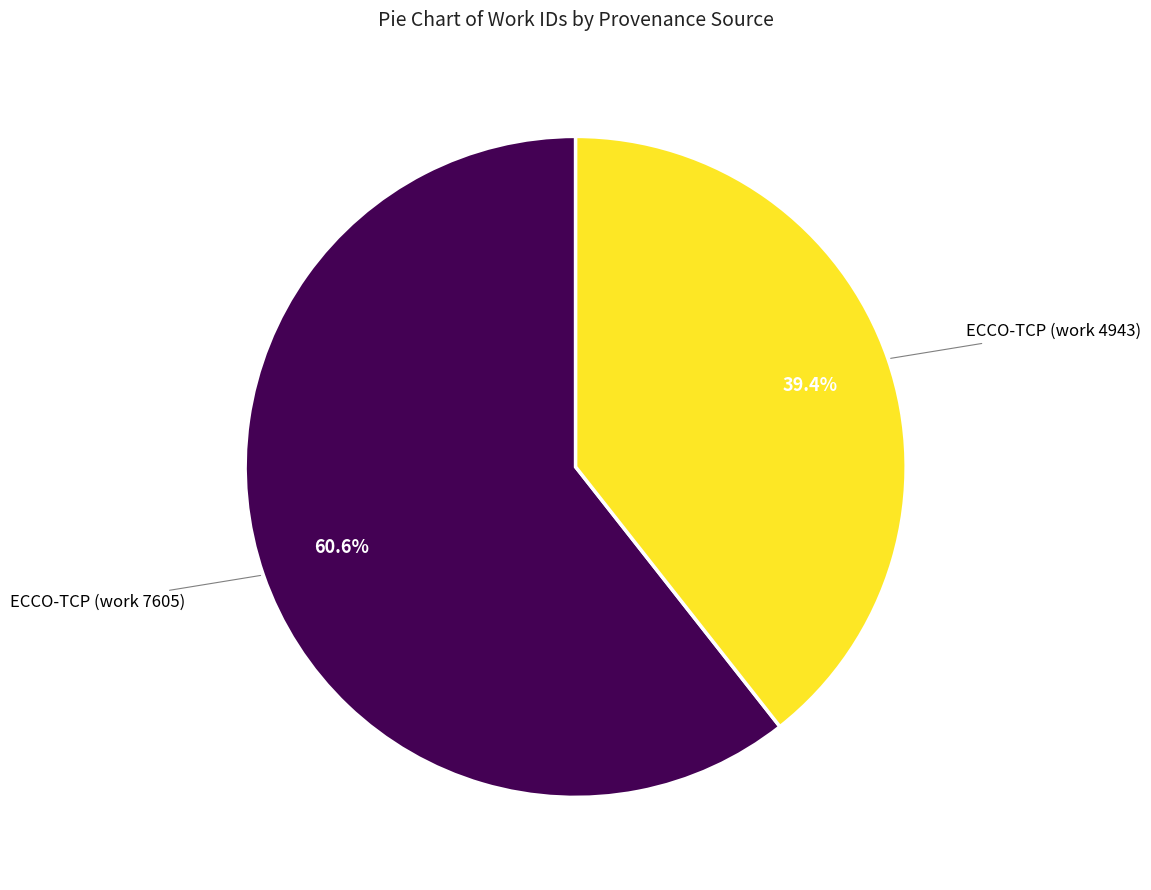

How many segments does this pie chart have?

2